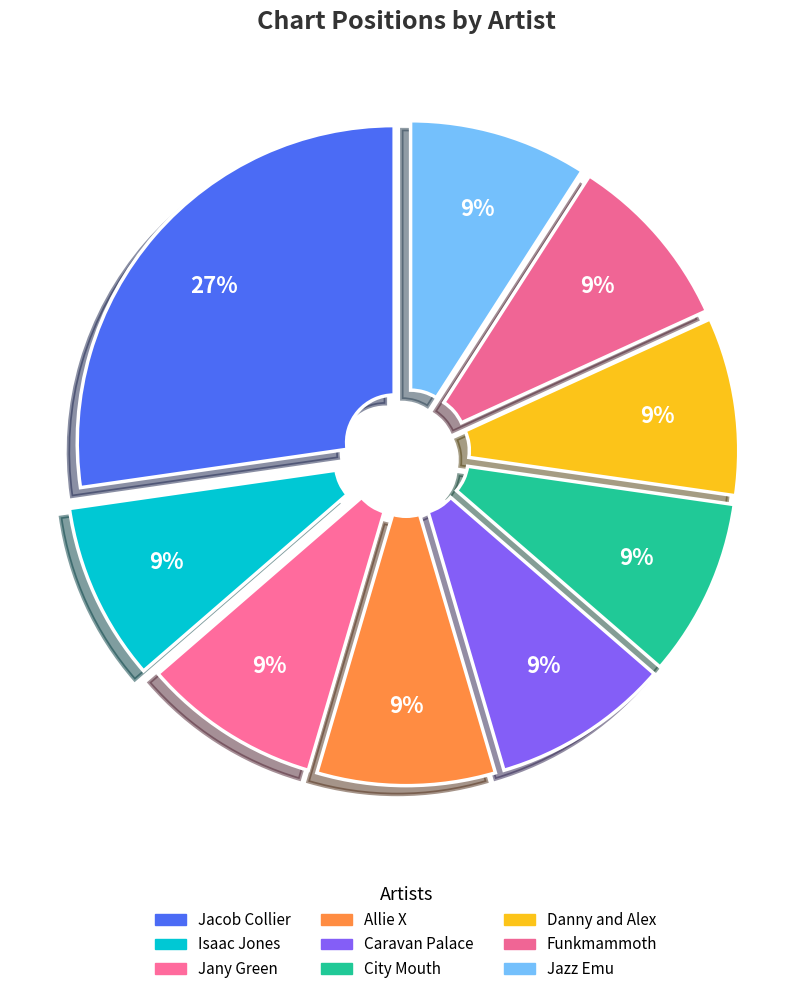

What percentage is the Jazz Emu slice, to the nearest percent?

9%